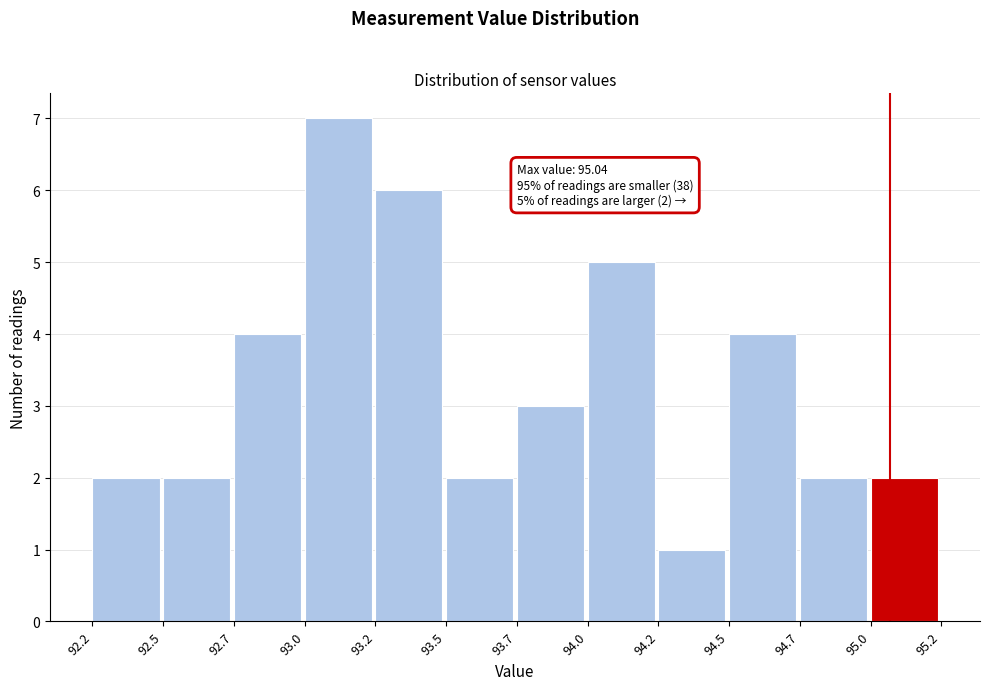

Reading left to right, list all the values displayed in this chart.

92.2=2	92.5=2	92.7=4	93.0=7	93.2=6	93.5=2	93.7=3	94.0=5	94.2=1	94.5=4	94.7=2	95.0=2